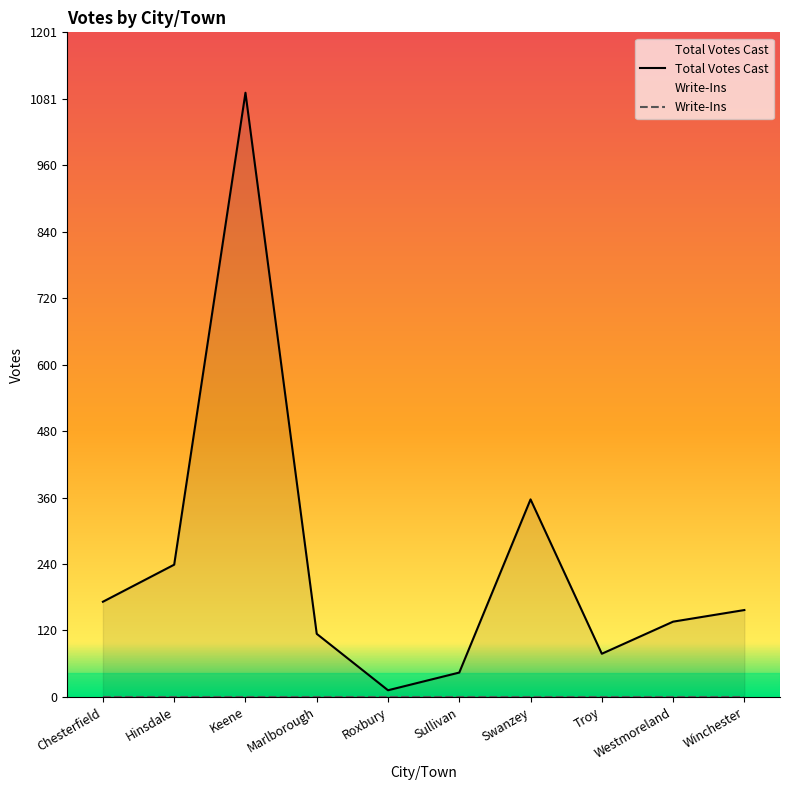

Reading left to right, list all the values displayed in this chart.

Total Votes Cast: Chesterfield=172	Hinsdale=239	Keene=1092	Marlborough=114	Roxbury=12	Sullivan=44	Swanzey=357	Troy=78	Westmoreland=136	Winchester=157
Write-Ins: Chesterfield=0	Hinsdale=0	Keene=0	Marlborough=0	Roxbury=0	Sullivan=0	Swanzey=0	Troy=0	Westmoreland=0	Winchester=0